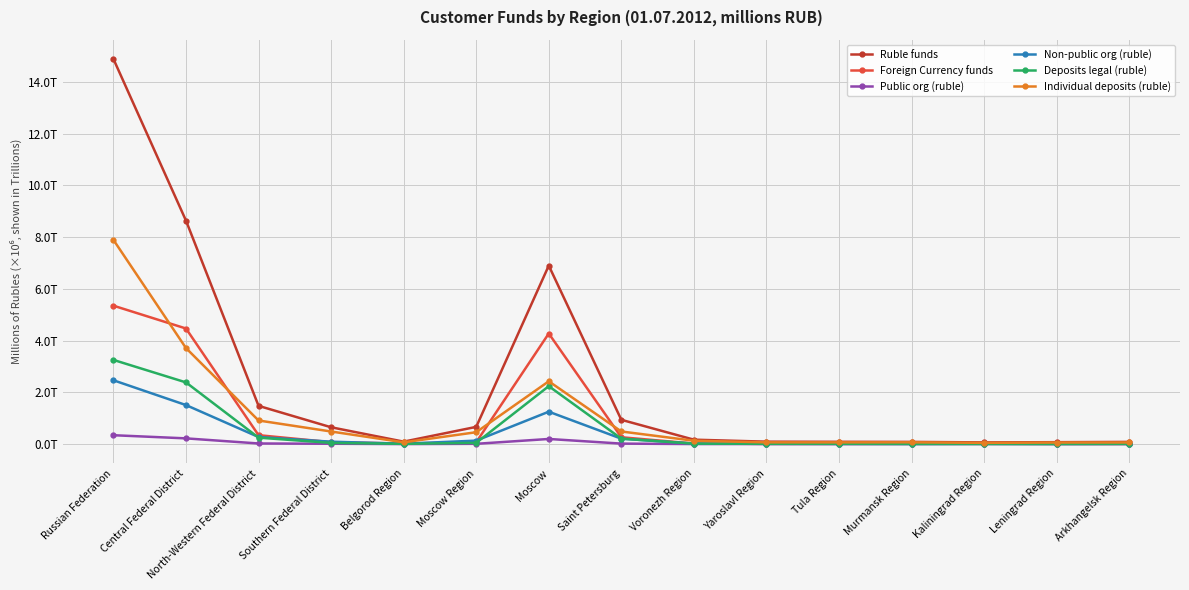

Does the chart have visible grid lines?

Yes